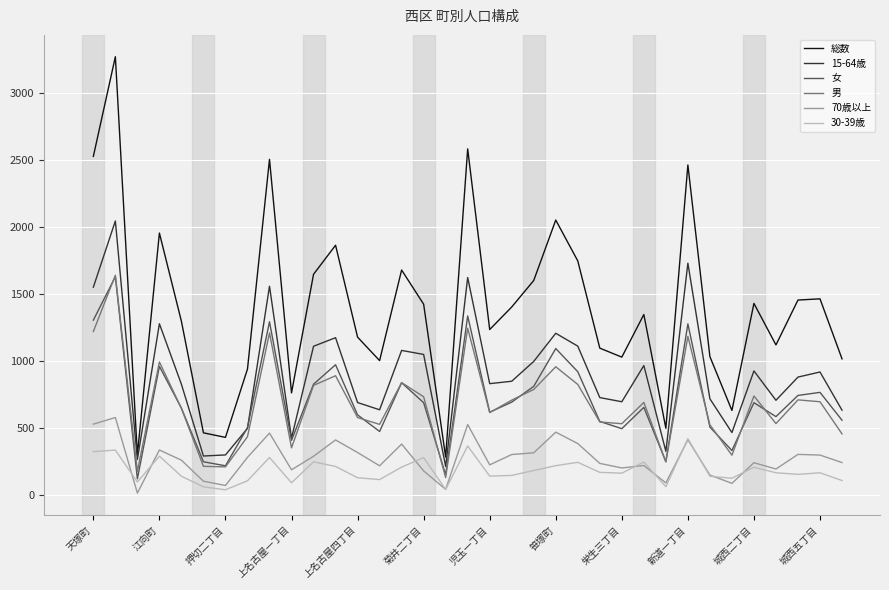

Which series has the widest spread of values?

総数